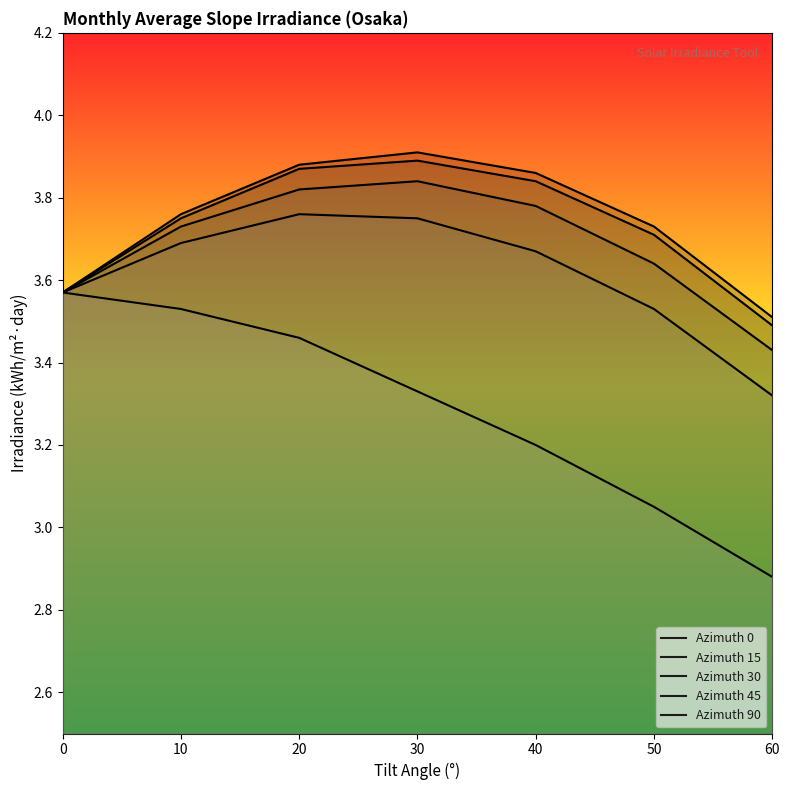

Which has a higher value, 10 or 40?

40